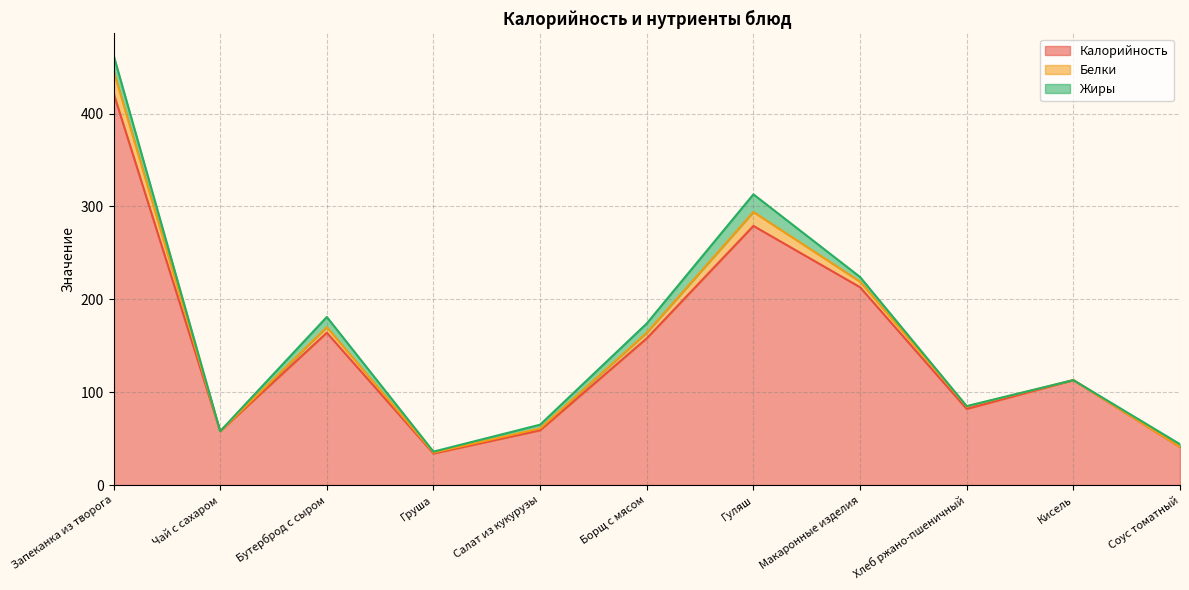

What is the sum of the Жиры values at Гуляш and Хлеб ржано-пшеничный?

19.4